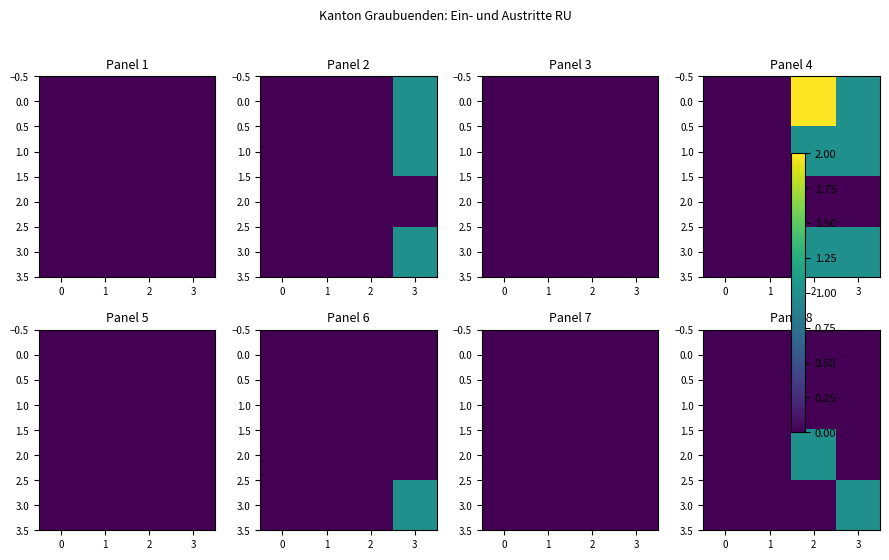

The value of row_0 at 0 is 0. True or false?

True